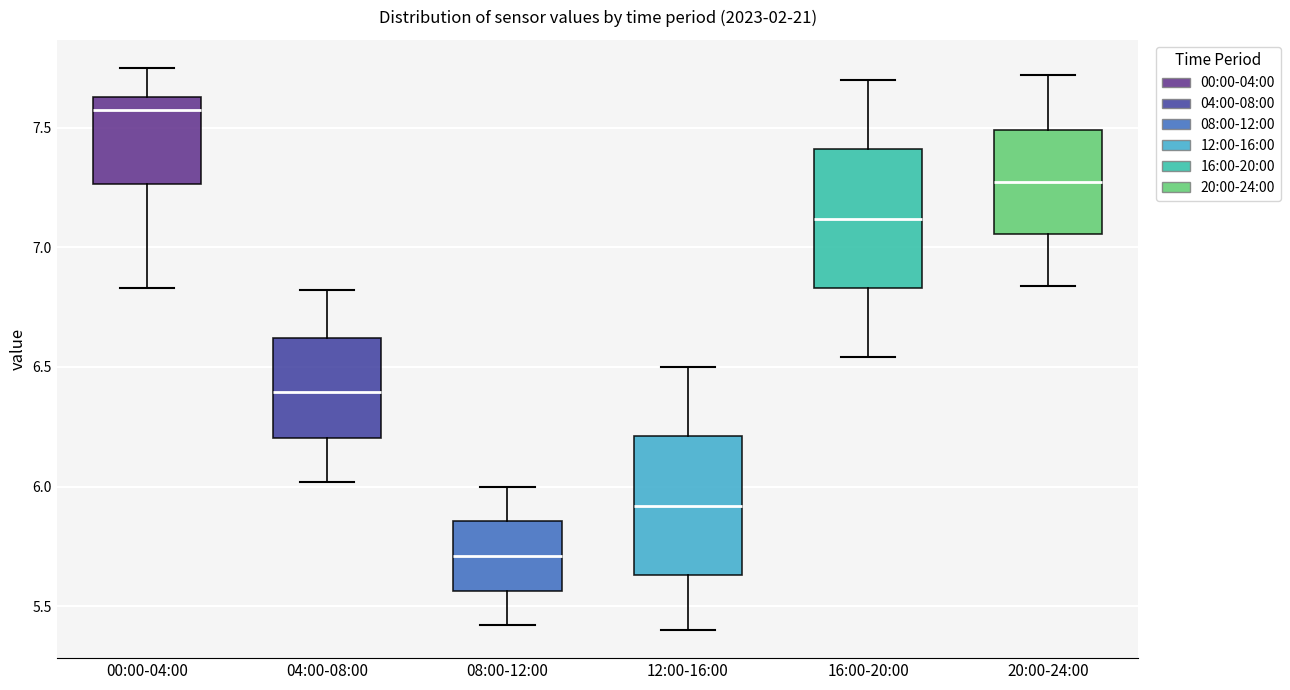

Reading left to right, transcribe this box plot: for each box, give where its median line is, the range the box spans, and where its two whiskers end, as read against the y-axis. The values are not printed on the chart, so give them approximately, as read against the axis.

00:00-04:00: median 7.60, box 7.25 to 7.65, whiskers 6.85 to 7.75
04:00-08:00: median 6.40, box 6.20 to 6.60, whiskers 6.00 to 6.80
08:00-12:00: median 5.70, box 5.55 to 5.85, whiskers 5.40 to 6.00
12:00-16:00: median 5.90, box 5.65 to 6.20, whiskers 5.40 to 6.50
16:00-20:00: median 7.10, box 6.85 to 7.40, whiskers 6.55 to 7.70
20:00-24:00: median 7.30, box 7.05 to 7.50, whiskers 6.85 to 7.70